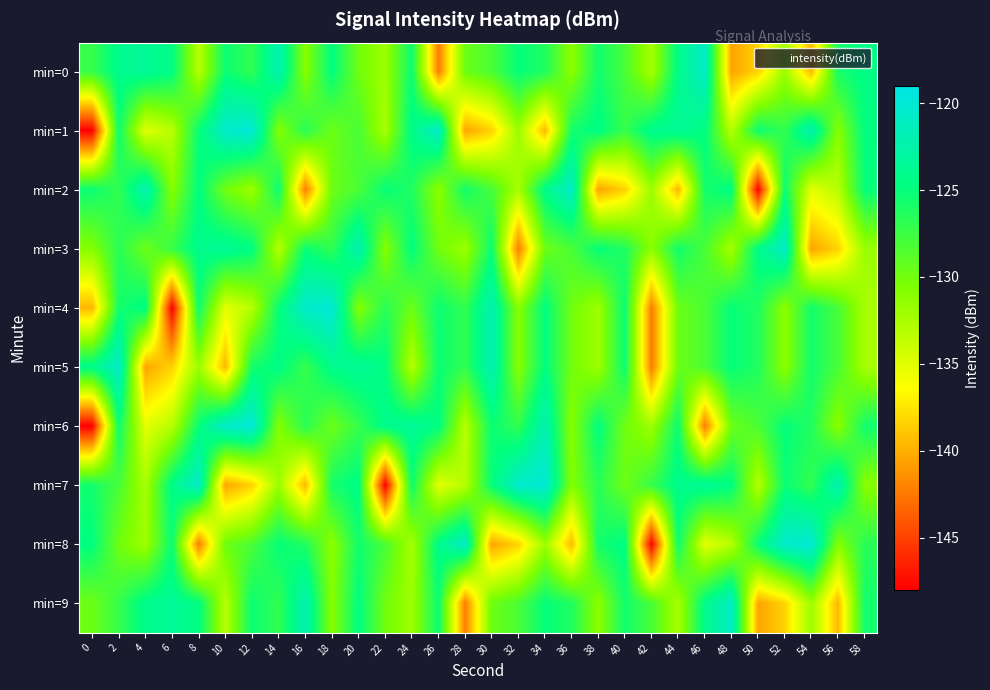

At 20, list the series in order from smallest to largest.

min=4, min=0, min=2, min=1, min=6, min=8, min=9, min=7, min=5, min=3